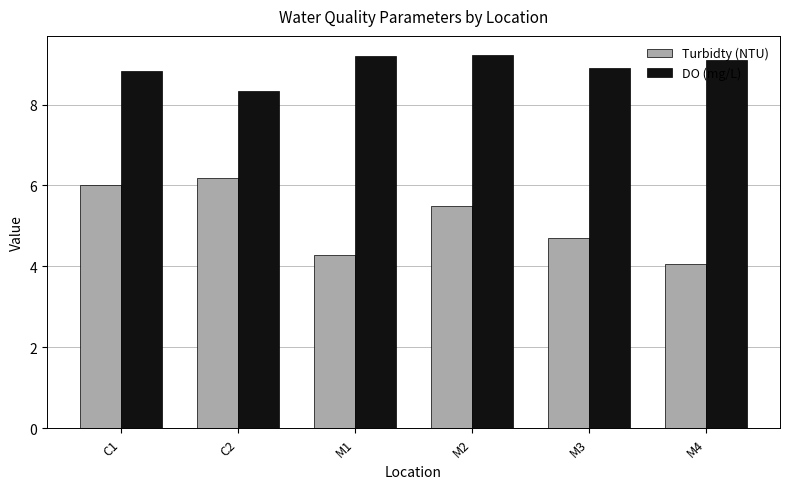

Rank the categories by Turbidty (NTU) value from lowest to highest.

M4, M1, M3, M2, C1, C2